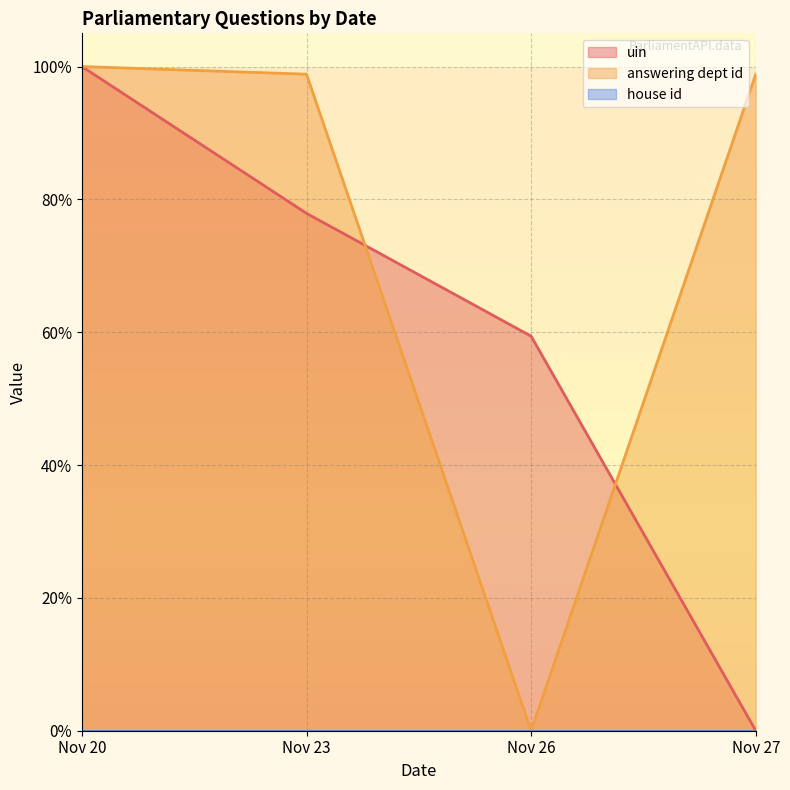

Which series changed the most between Nov 23 and Nov 27?

uin